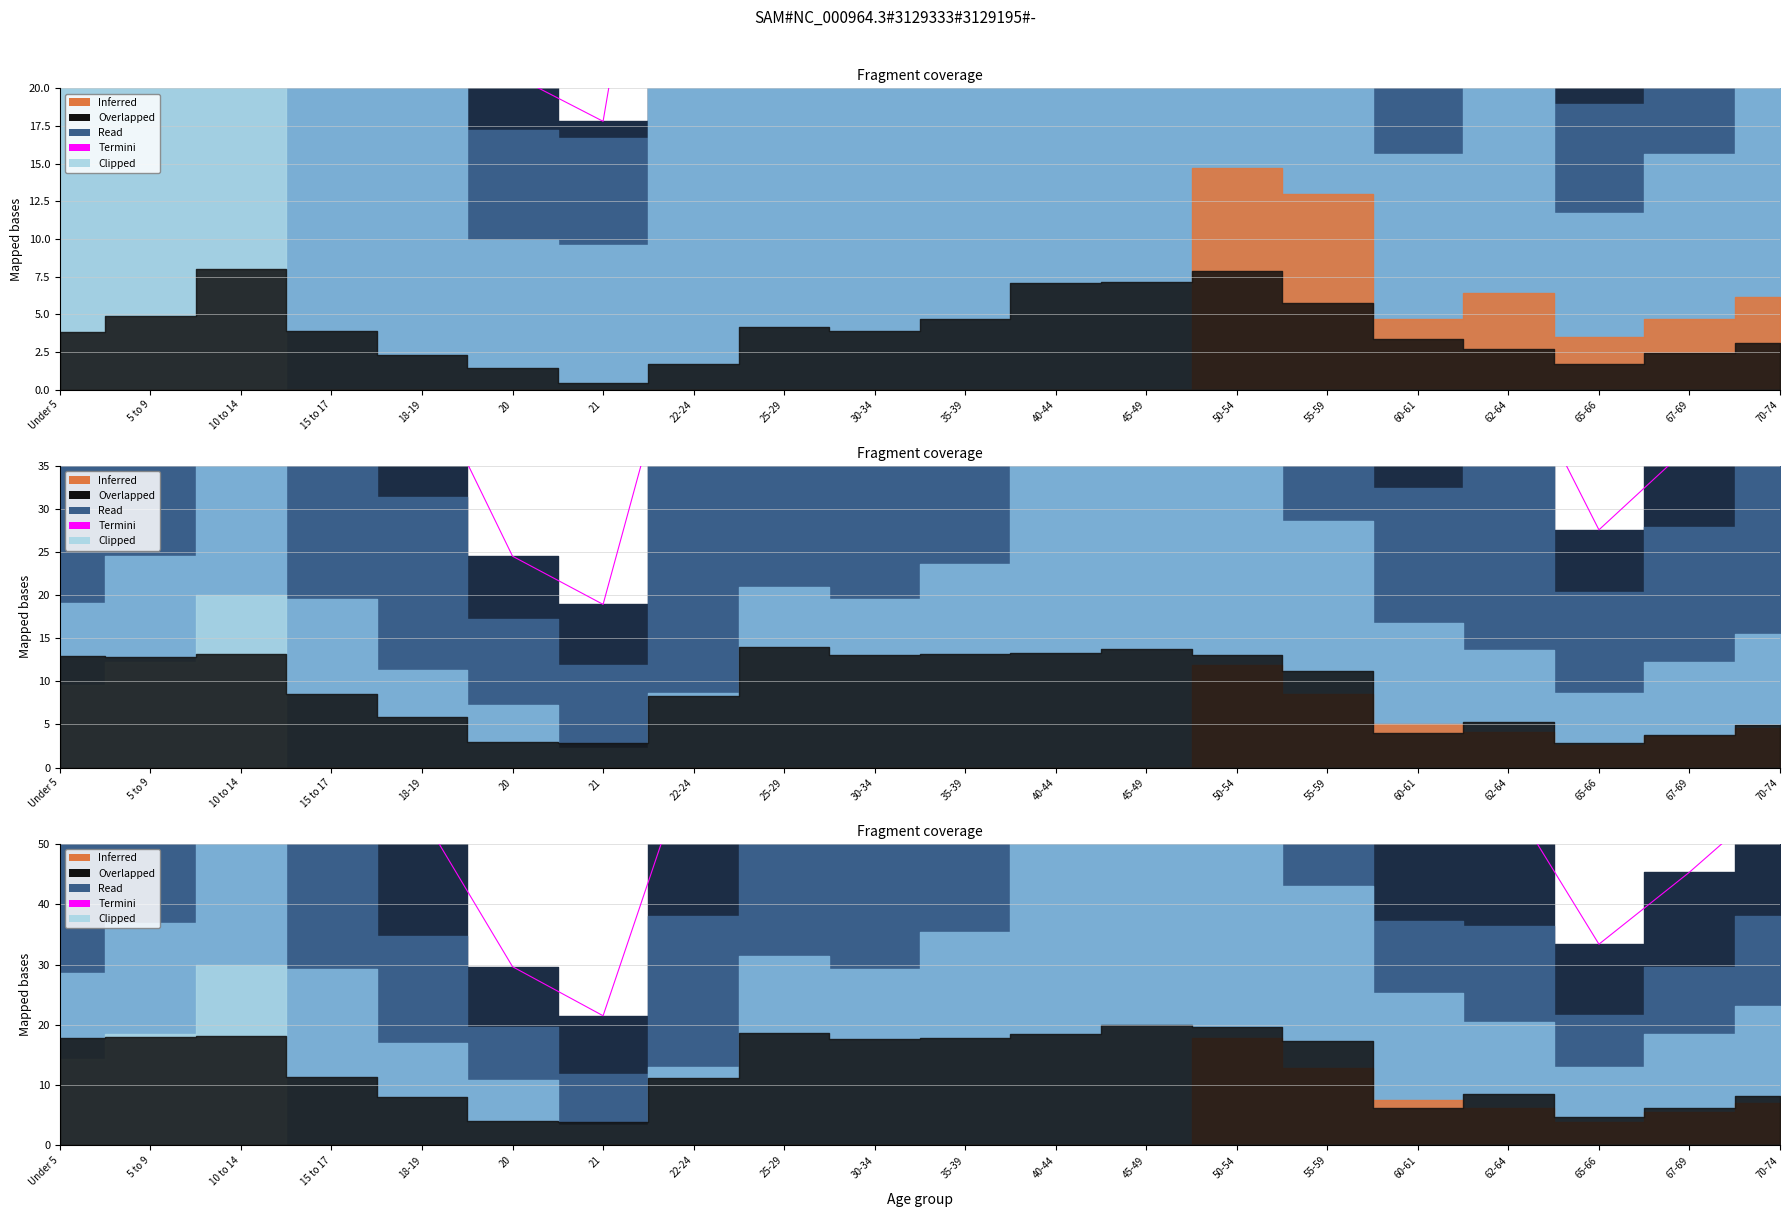

Reading left to right, transcribe all the data shown in this chart.

Under 5=111.9	5 to 9=120.0	10 to 14=145.2	15 to 17=83.4	18-19=54.8	20=29.6	21=21.5	22-24=66.0	25-29=119.8	30-34=112.7	35-39=119.3	40-44=139.1	45-49=145.0	50-54=147.6	55-59=120.0	60-61=52.9	62-64=57.8	65-66=33.4	67-69=45.3	70-74=58.5